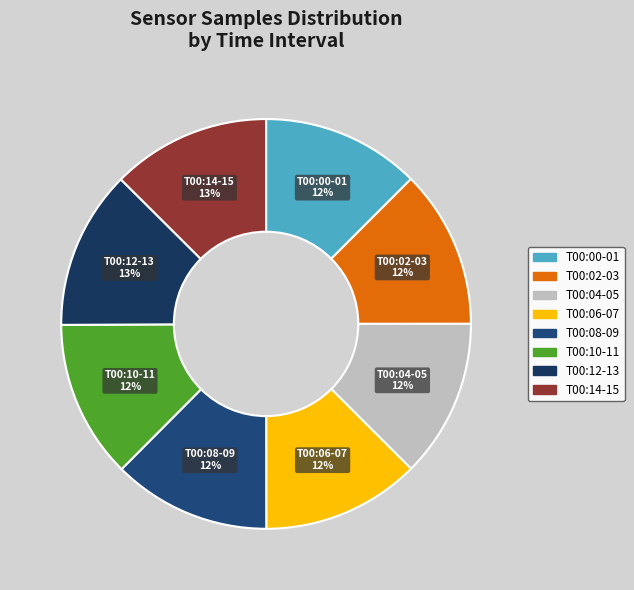

How many slices are in this pie chart?

8